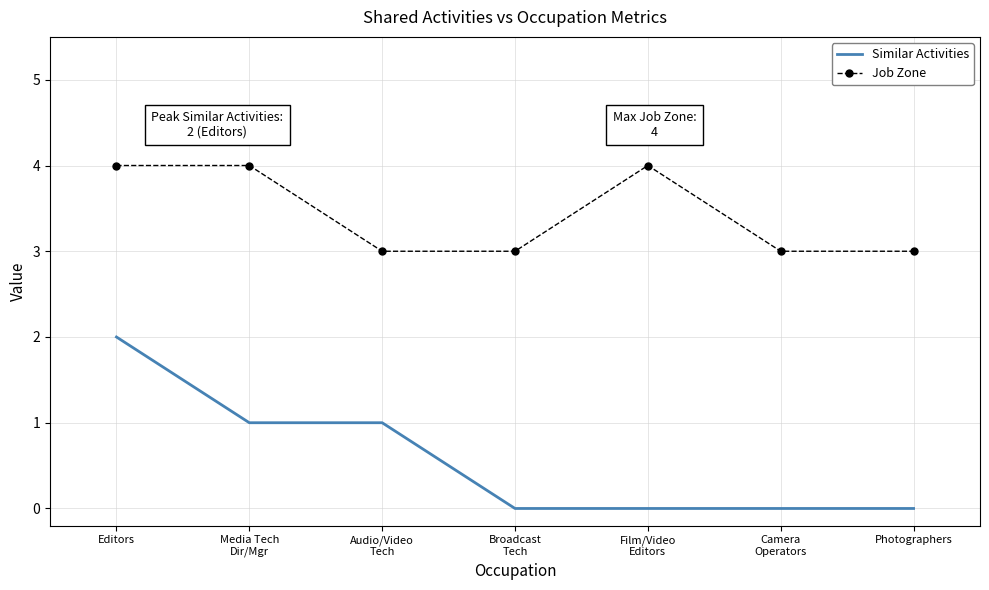

Rank the series by their maximum value, from highest to lowest.

Job Zone, Similar Activities